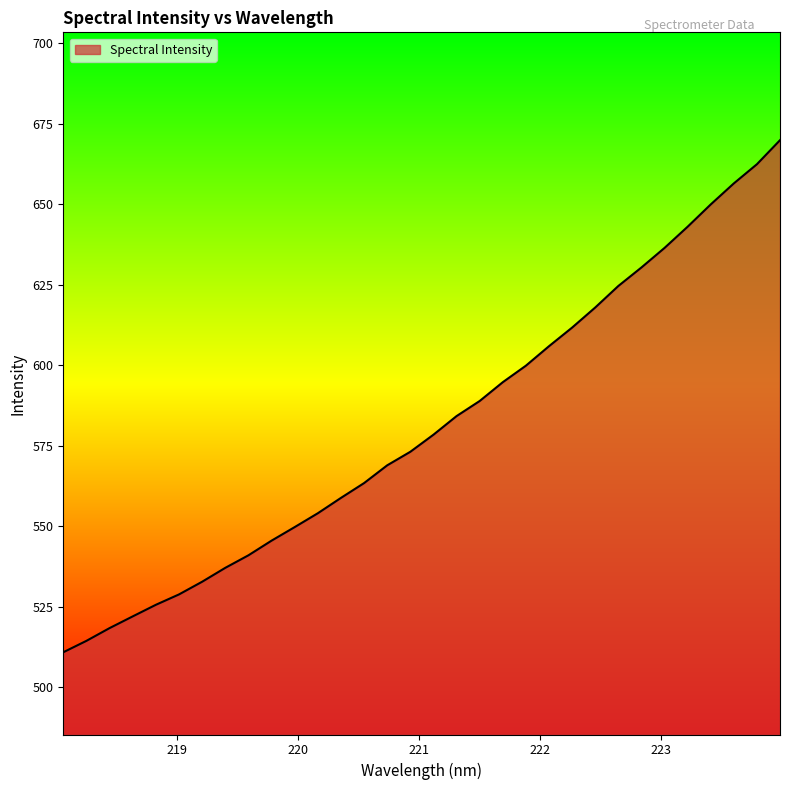

Reading left to right, transcribe all the data shown in this chart.

510.8	514.4	518.3	522.0	525.6	528.8	532.7	537.1	540.9	545.5	549.7	554.0	558.8	563.4	568.9	573.1	578.4	584.2	588.9	594.7	599.8	605.9	611.7	617.9	624.6	630.3	636.4	643.0	649.9	656.4	662.4	669.9